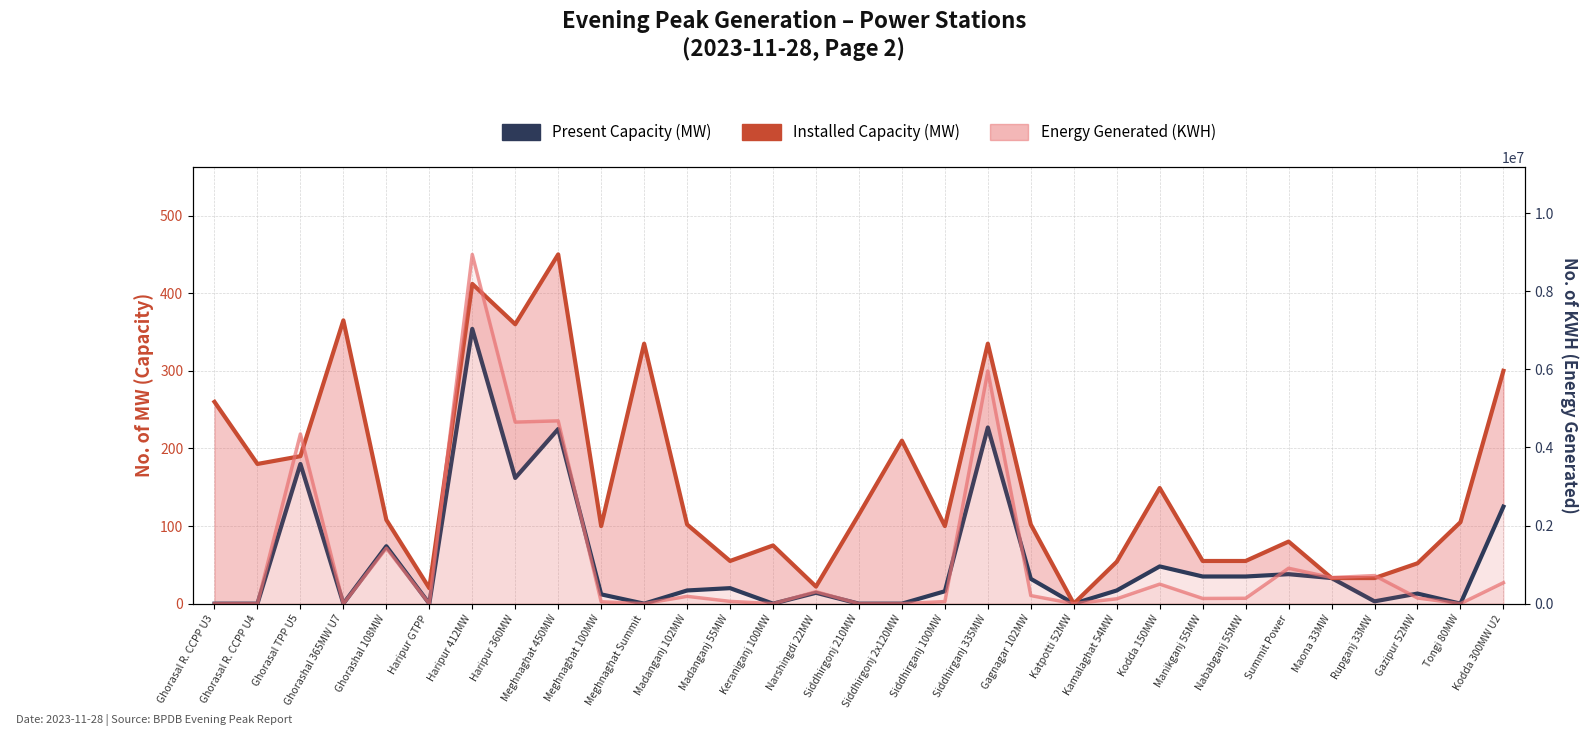

True or false: Present Capacity (MW) and Installed Capacity (MW) intersect in this chart.

False